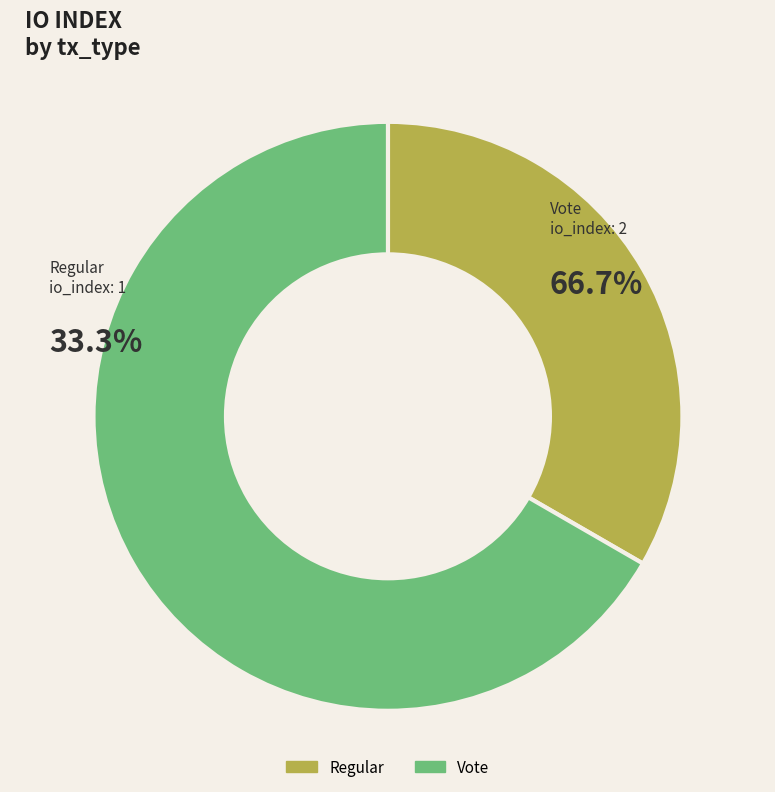

Is it true that Regular is 33% of the pie?

True